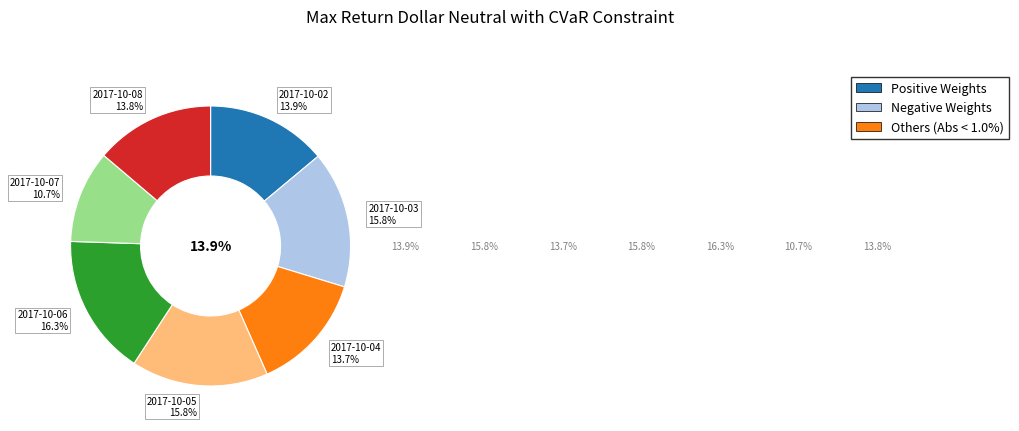

The 2017-10-02 slice represents 14% of the pie. True or false?

True